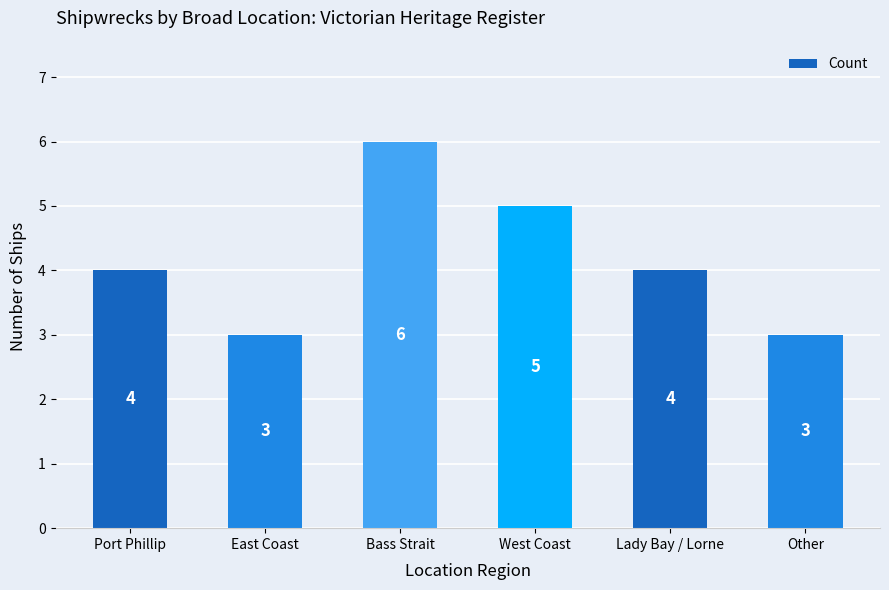

Which category has the highest value across all series?

Bass Strait